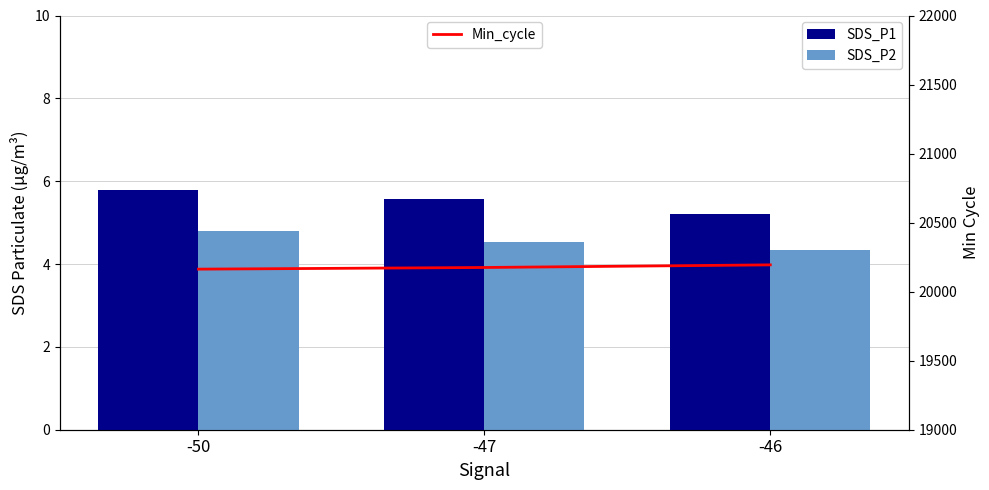

What is the value of the SDS_P1 bar at the 1st from the left?

5.8